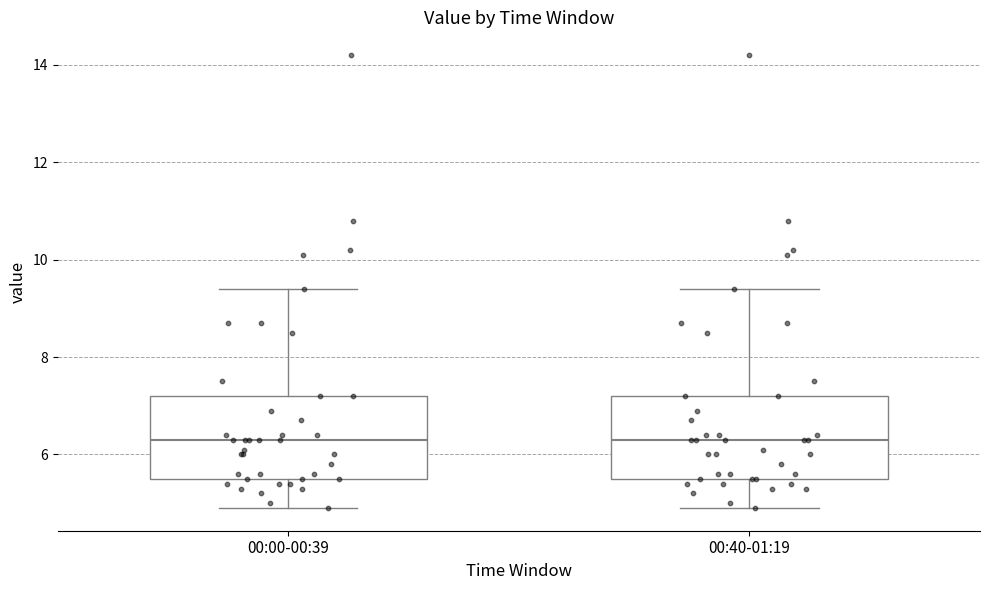

Reading left to right, read every box against the y-axis: the position of its median line, the range the box covers, and the ends of its whiskers. The values are not printed on the chart, so give them approximately, as read against the axis.

00:00-00:39: median 6.4, box 5.6 to 7.2, whiskers 5.0 to 9.4
00:40-01:19: median 6.4, box 5.6 to 7.2, whiskers 5.0 to 9.4